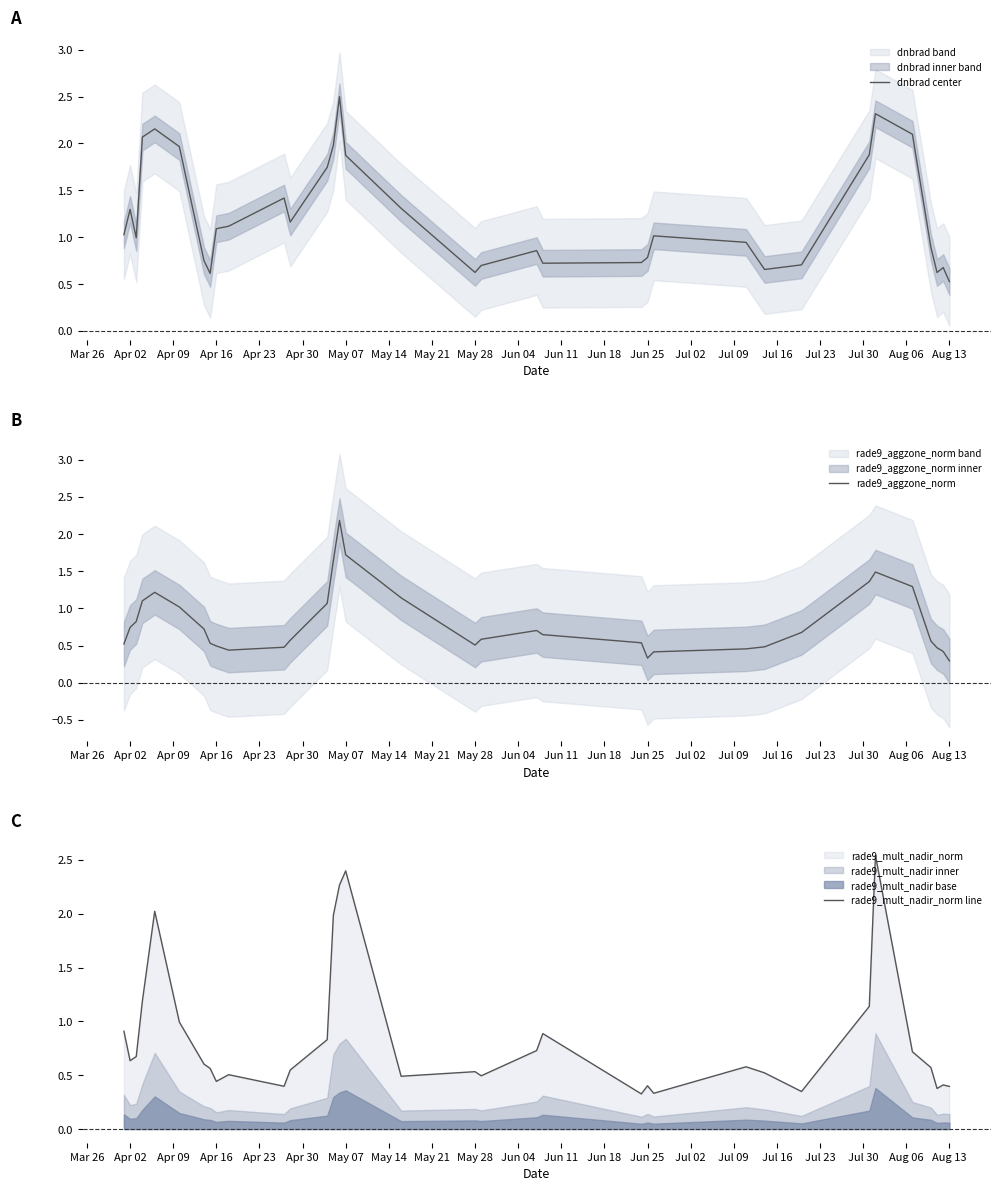

True or false: rade9_aggzone_norm has a value of 0.5 at May 28.

True